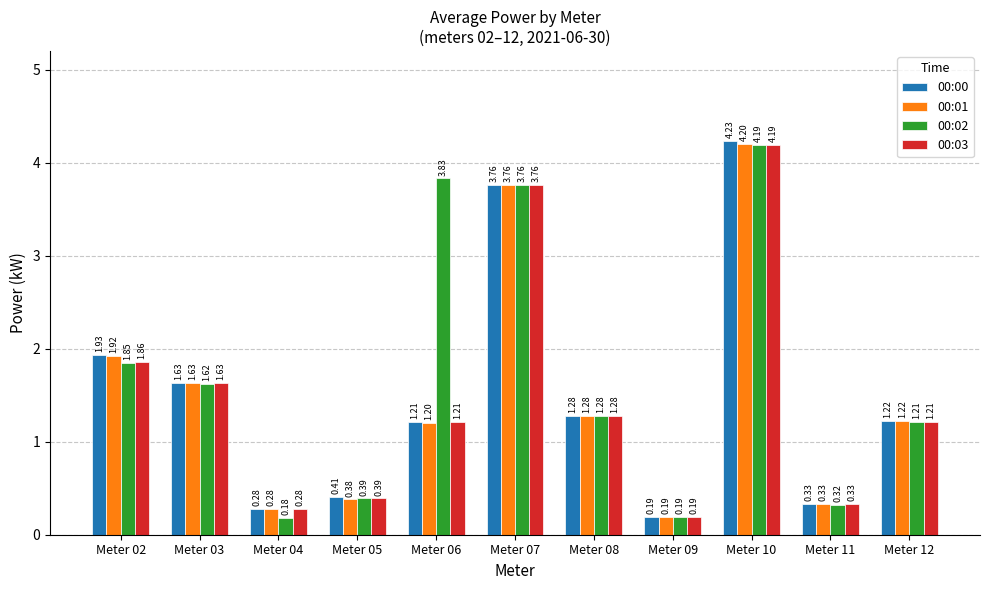

How many bars are there in each group?

4